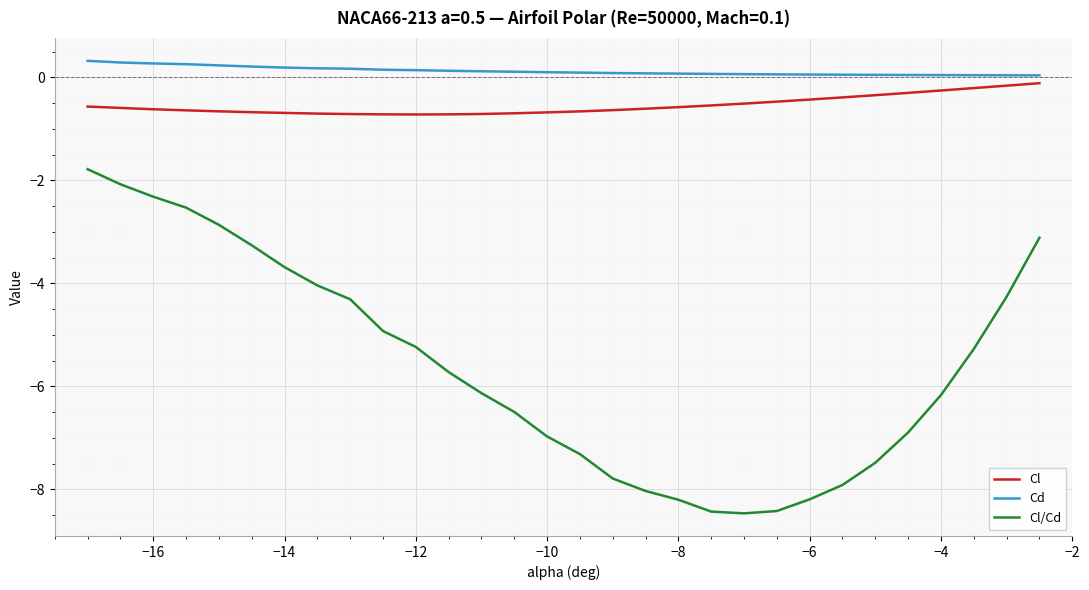

True or false: Cl/Cd and Cd intersect in this chart.

False